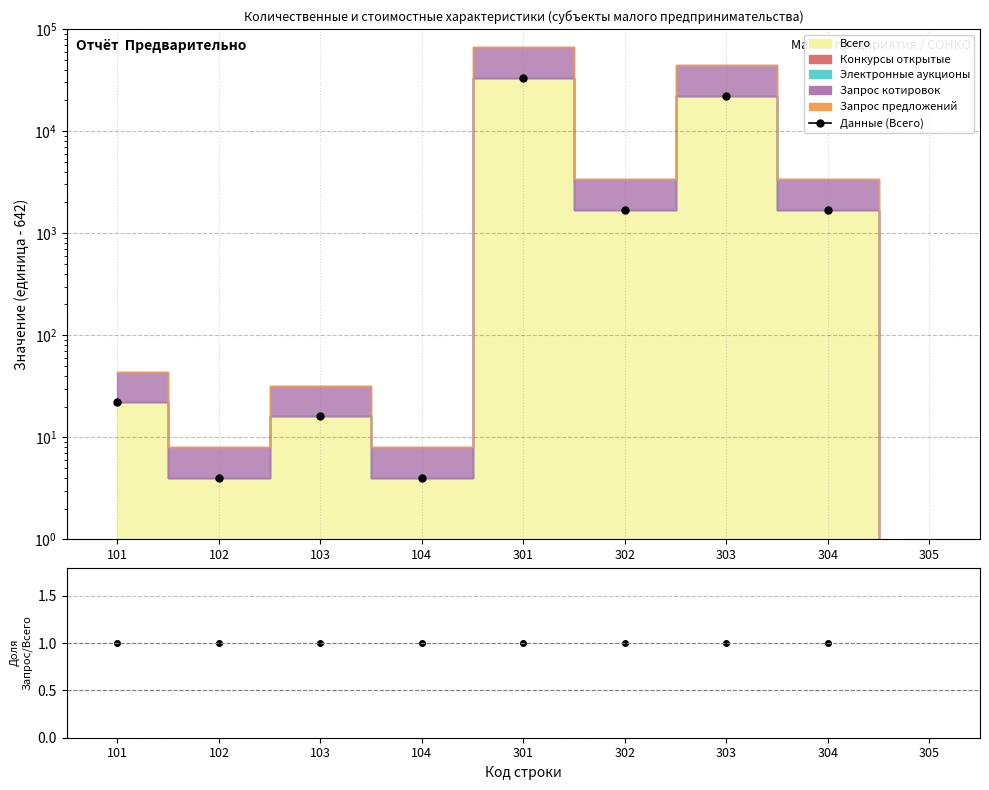

Does the chart have visible grid lines?

Yes